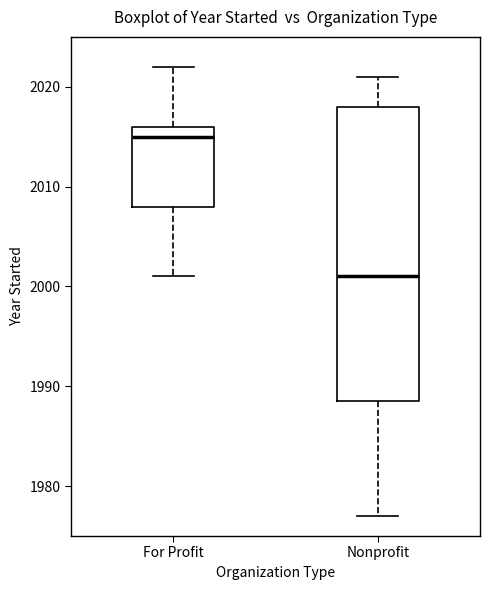

Which box's median line is the highest?

For Profit